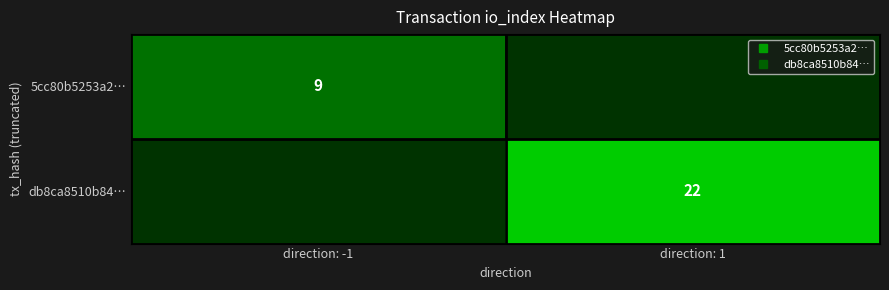

What is the total value across all series at direction: 1?

22